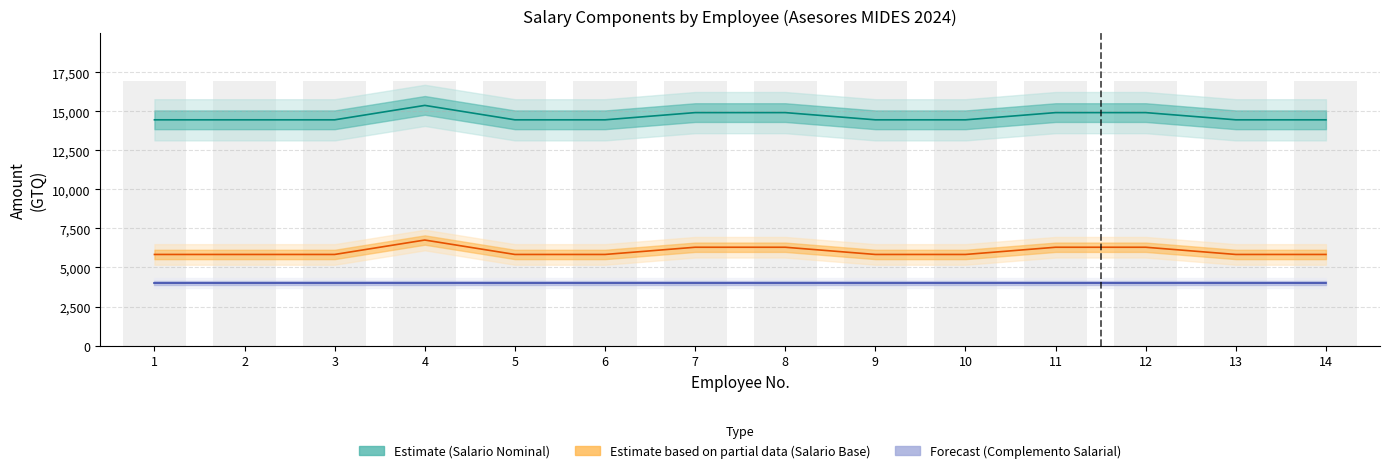

Which series has the largest total across all categories?

Estimate (Salario Nominal)